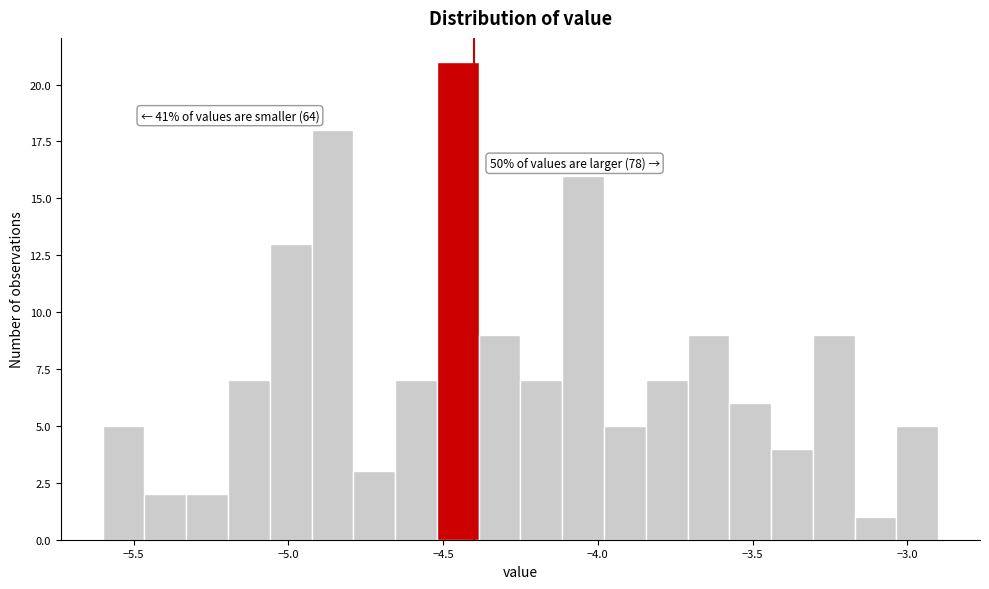

Around what value on the x-axis is the tallest bar? Give the approximate position of its centre, as read against the axis.

-4.45